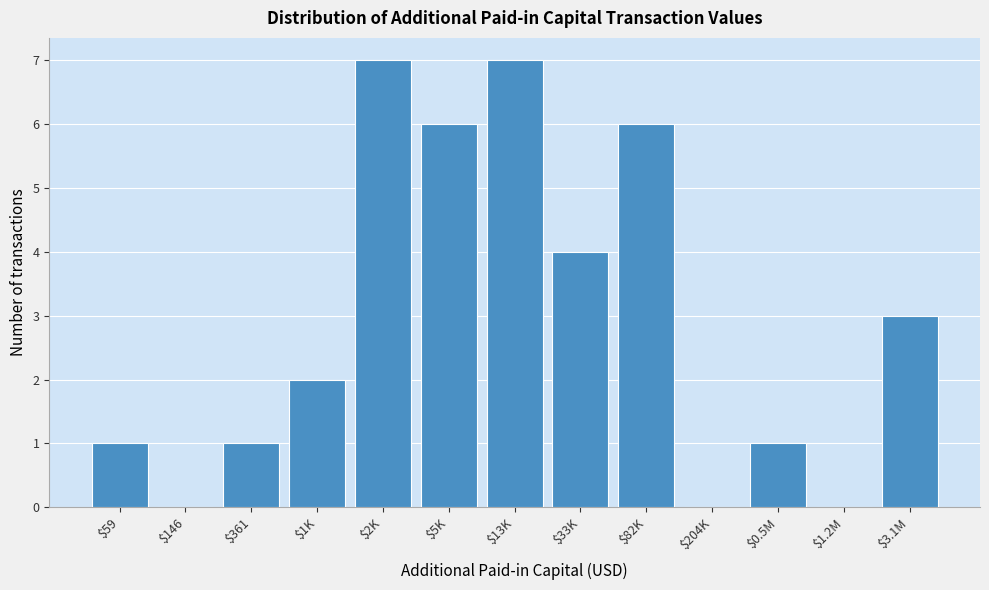

The chart shows a value of 2 at $1K. True or false?

True